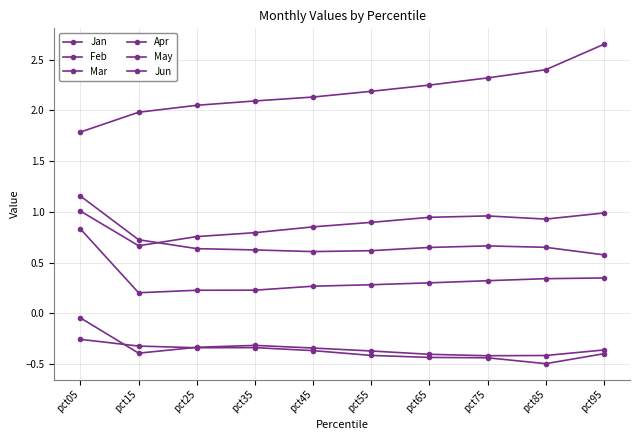

Does the chart have visible grid lines?

Yes